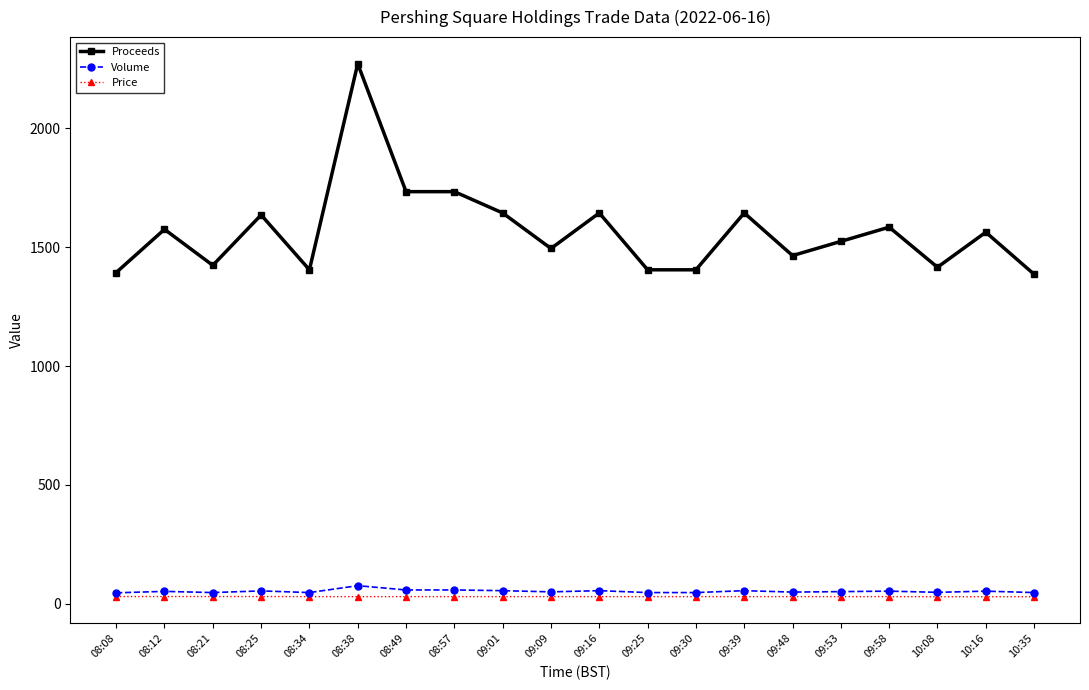

Which series has the largest range (max minus min)?

Proceeds